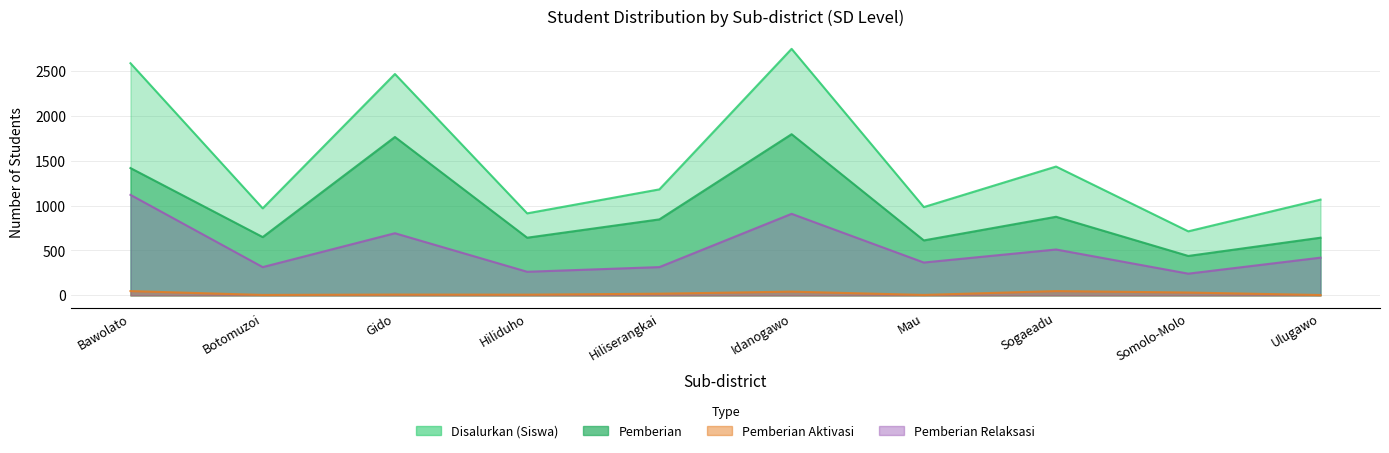

Where is Disalurkan (Siswa) nearest to the value 1728?

Sogaeadu